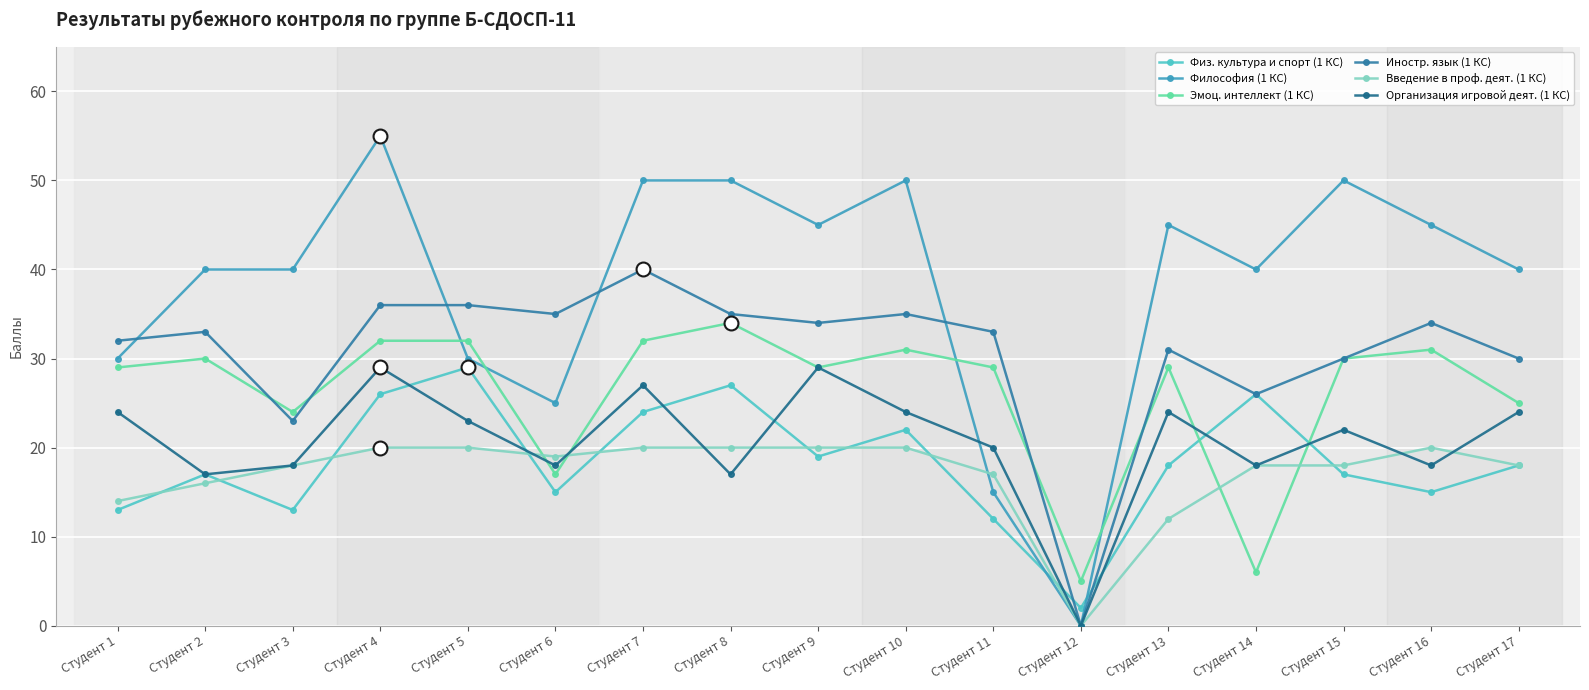

Between which two adjacent categories do Введение в проф. деят. (1 КС) and Организация игровой деят. (1 КС) first intersect?

Студент 5 and Студент 6